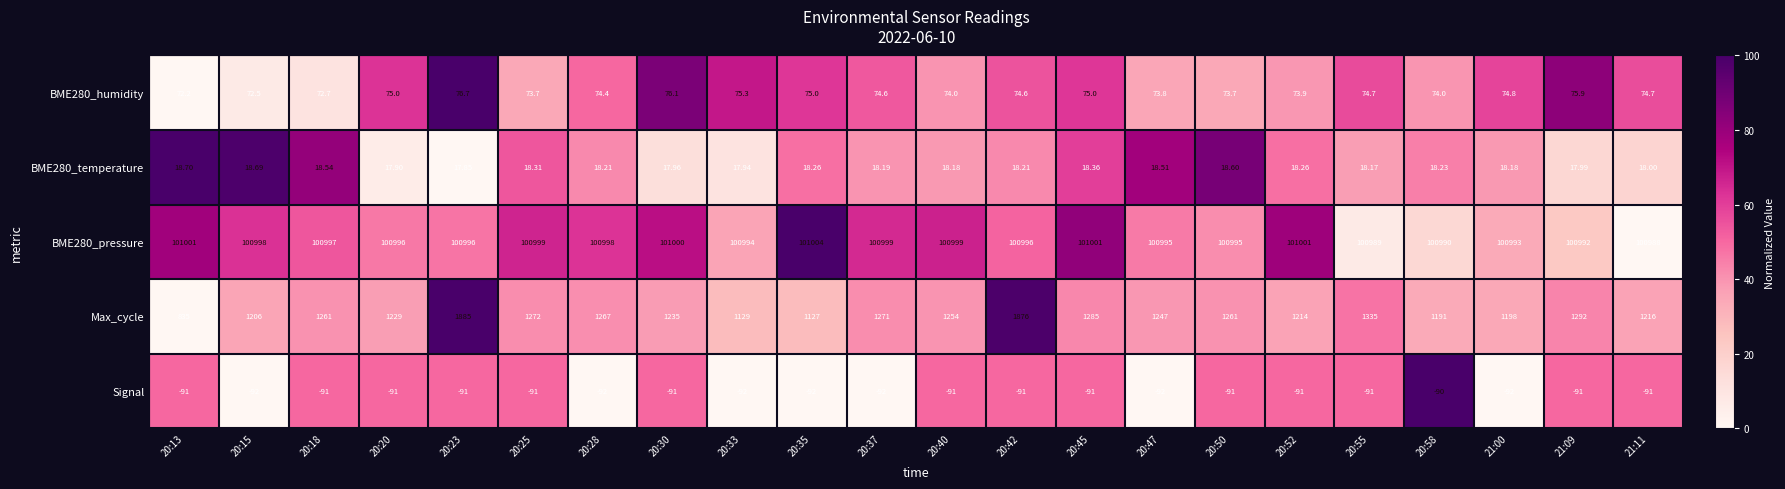

Which series has the largest range (max minus min)?

Max_cycle